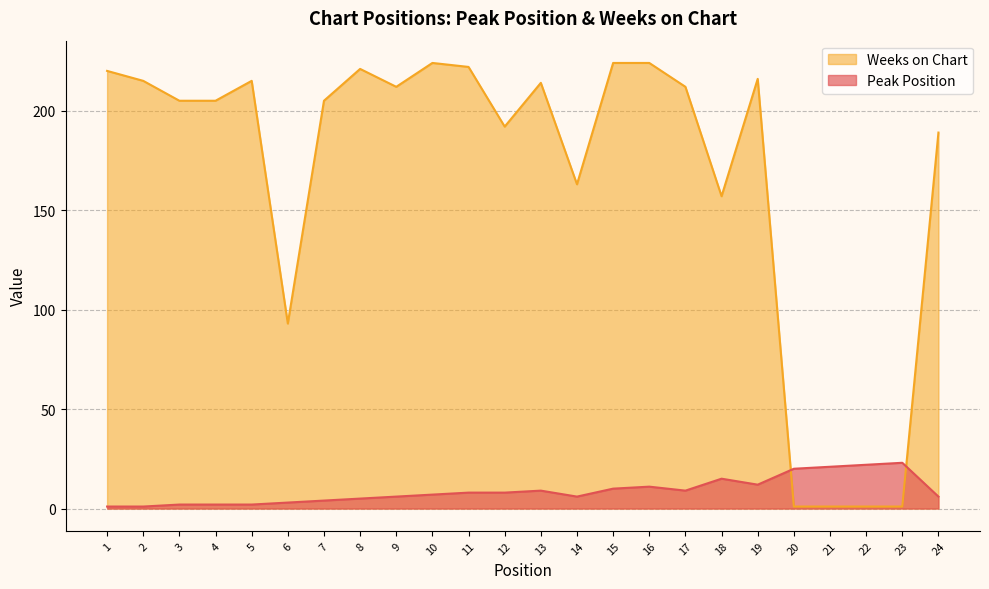

Which series has the widest spread of values?

Weeks on Chart